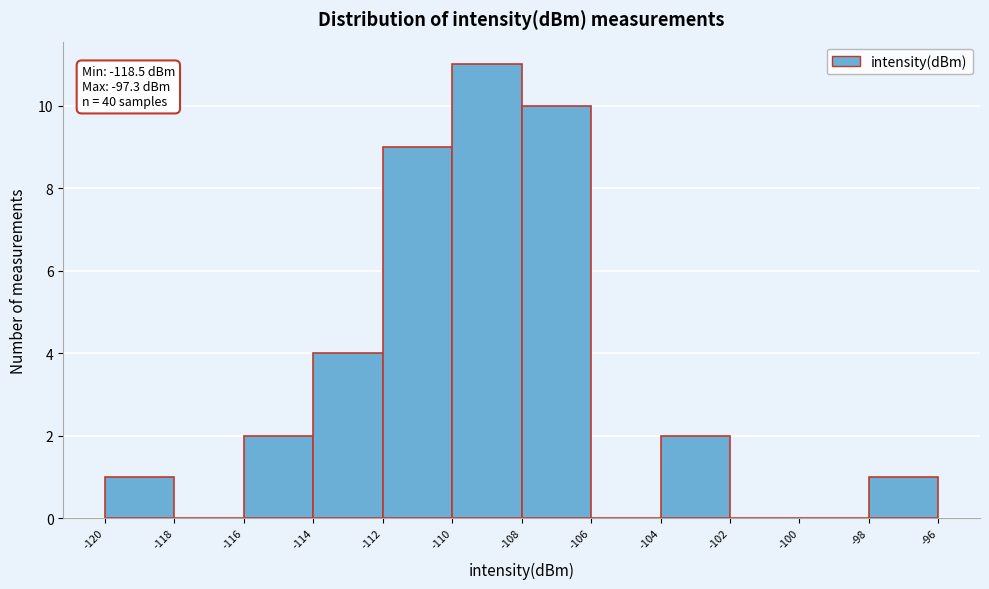

Which range on the x-axis has the tallest bar?

-110 to -108